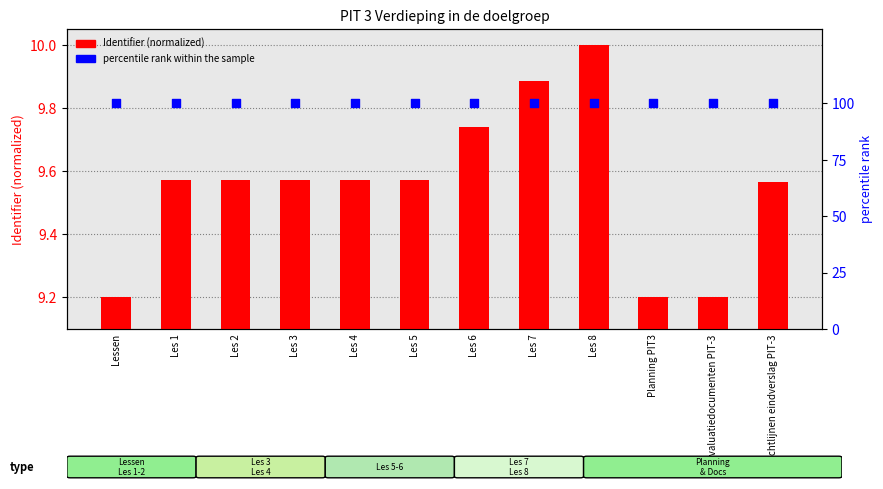

Which series contains the lowest Y value?

Identifier (normalized)